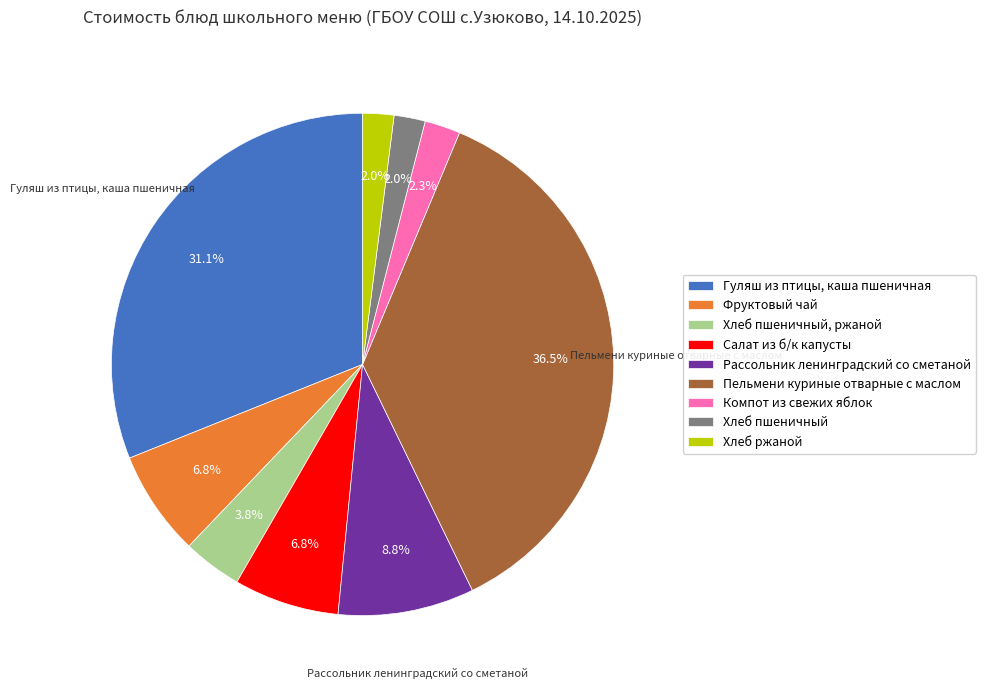

Count the number of slices in the pie.

9